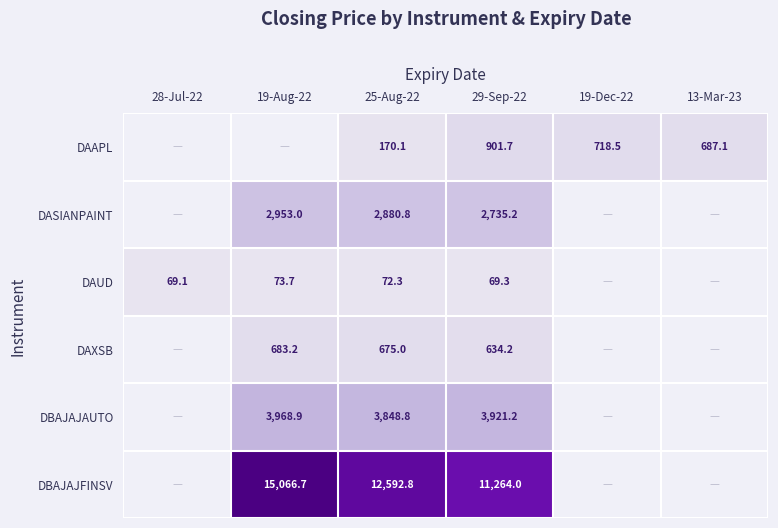

Which label corresponds to the smallest value in the chart?

28-Jul-22